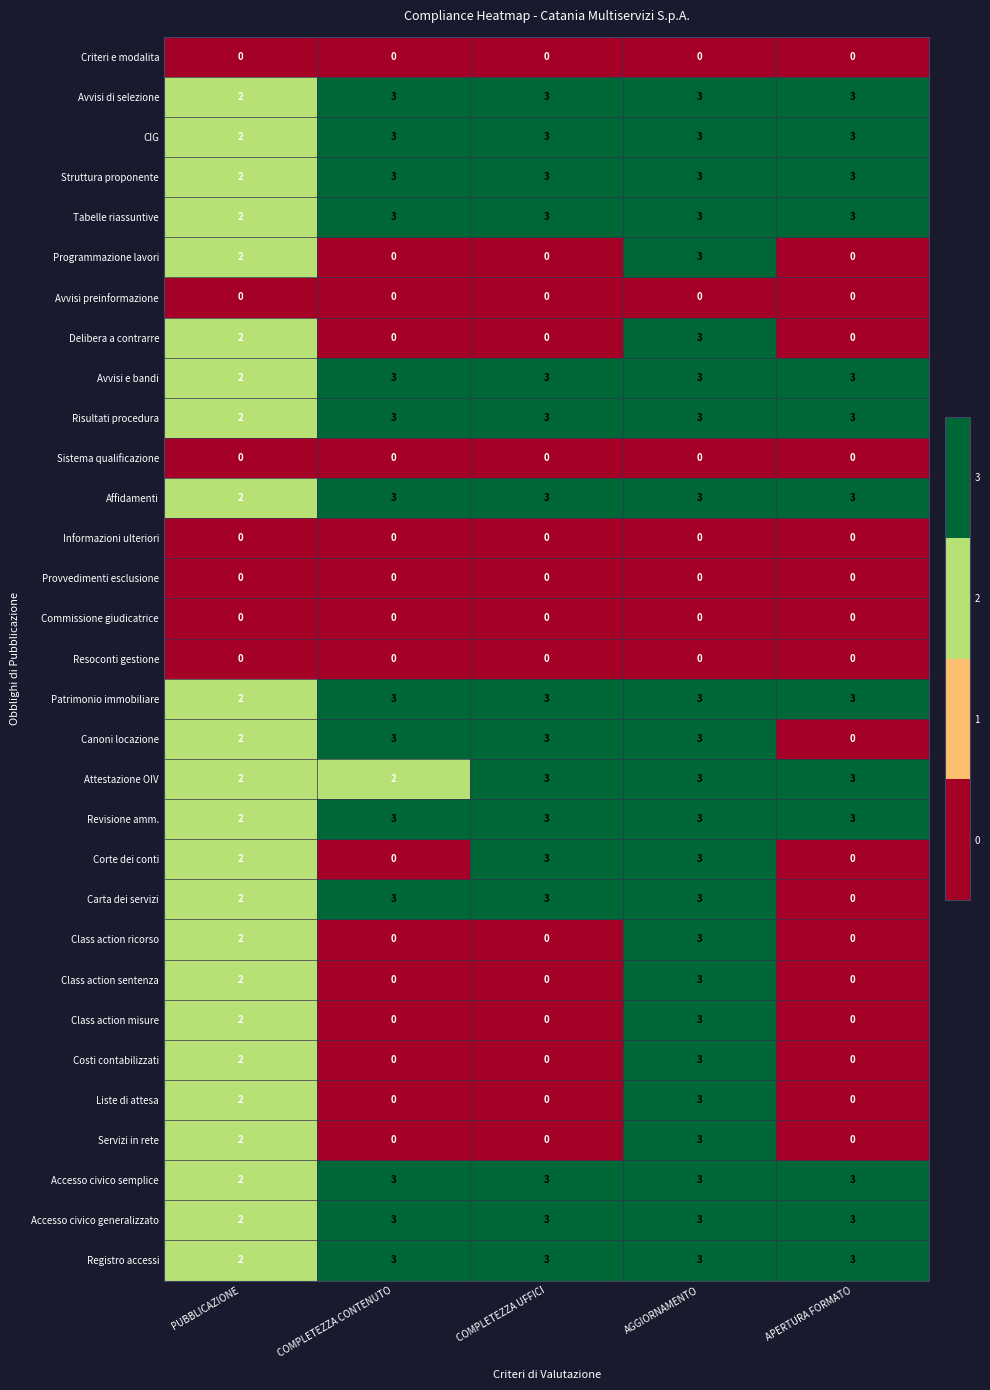

What is the sum of all Patrimonio immobiliare values?

14